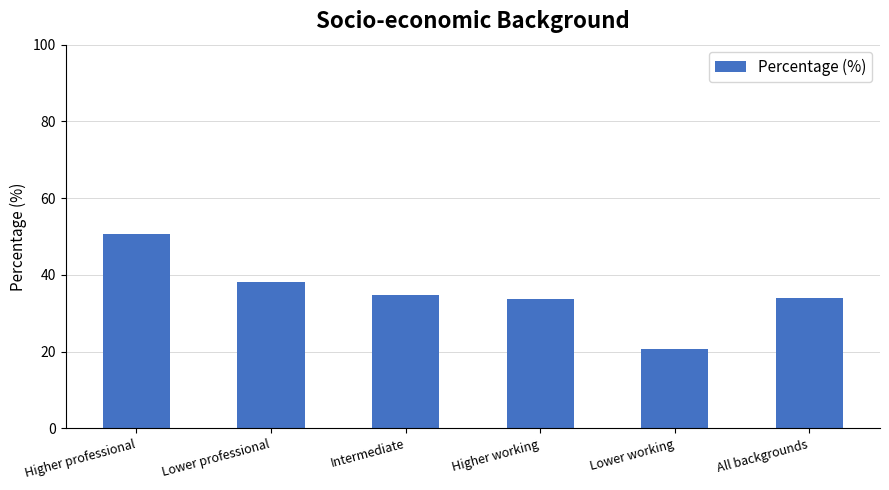

True or false: the data shows 34.4 at Higher professional.

False